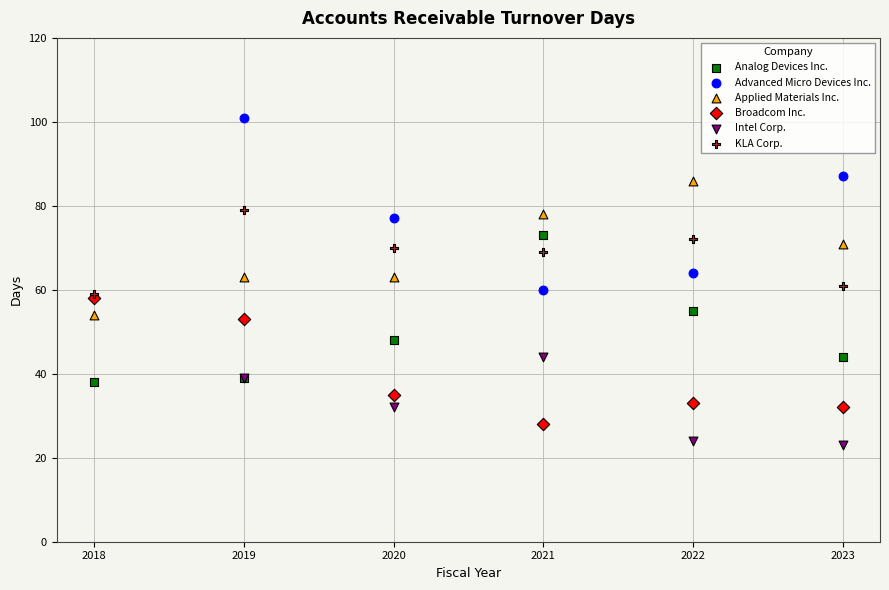

Which series reaches the maximum Y coordinate?

Advanced Micro Devices Inc.